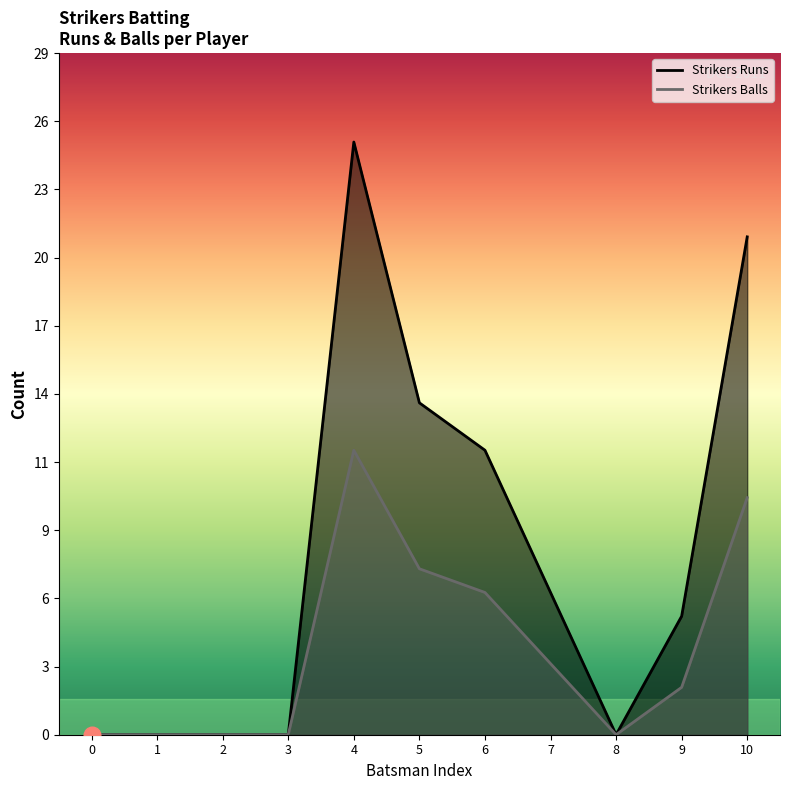

What is the difference between the second highest and second lowest values in the Strikers Runs series?

21